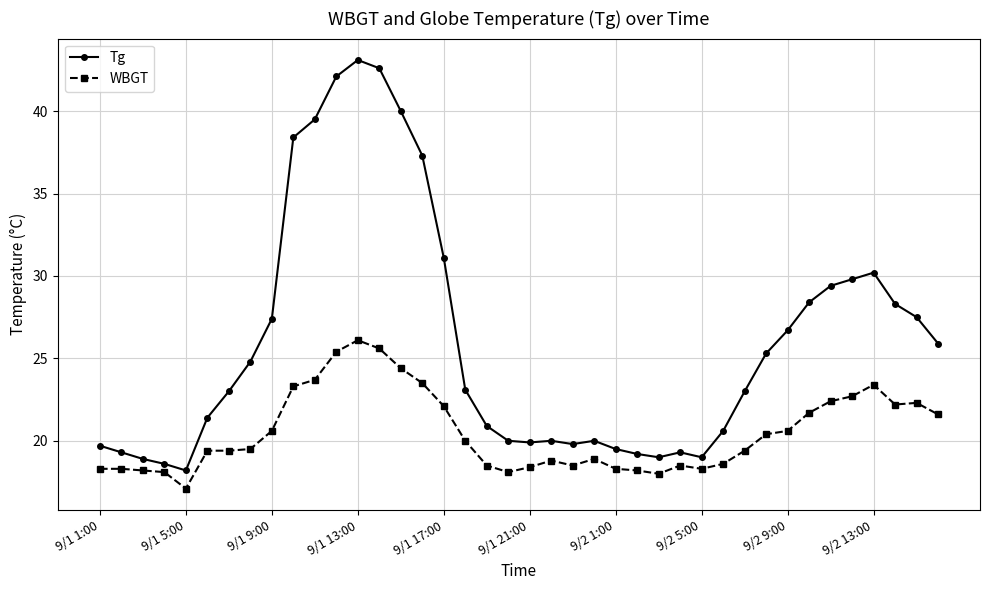

What is the value of the WBGT point at the 35th from the left?

22.4